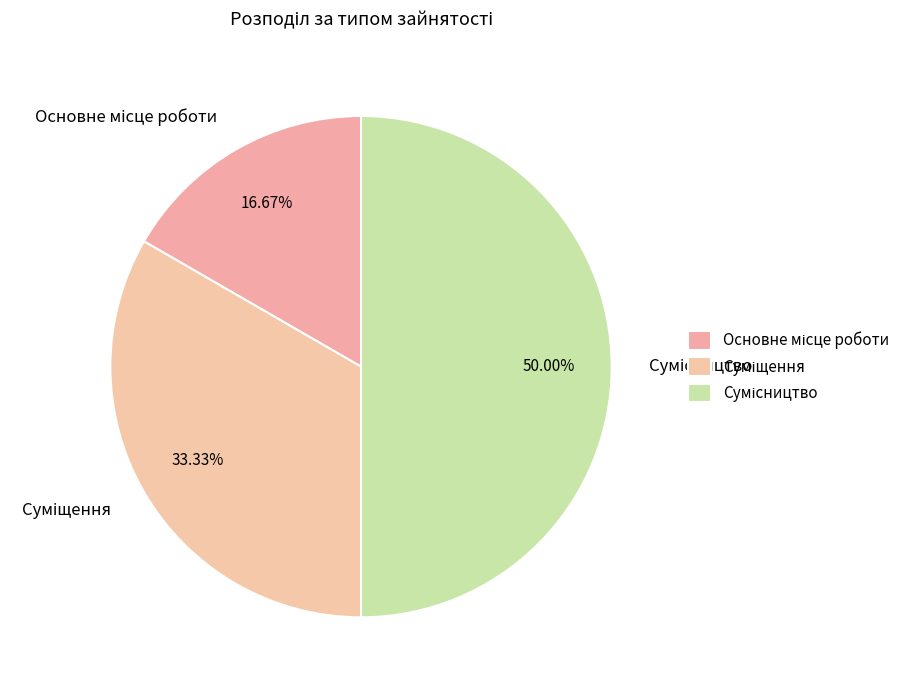

How many segments does this pie chart have?

3